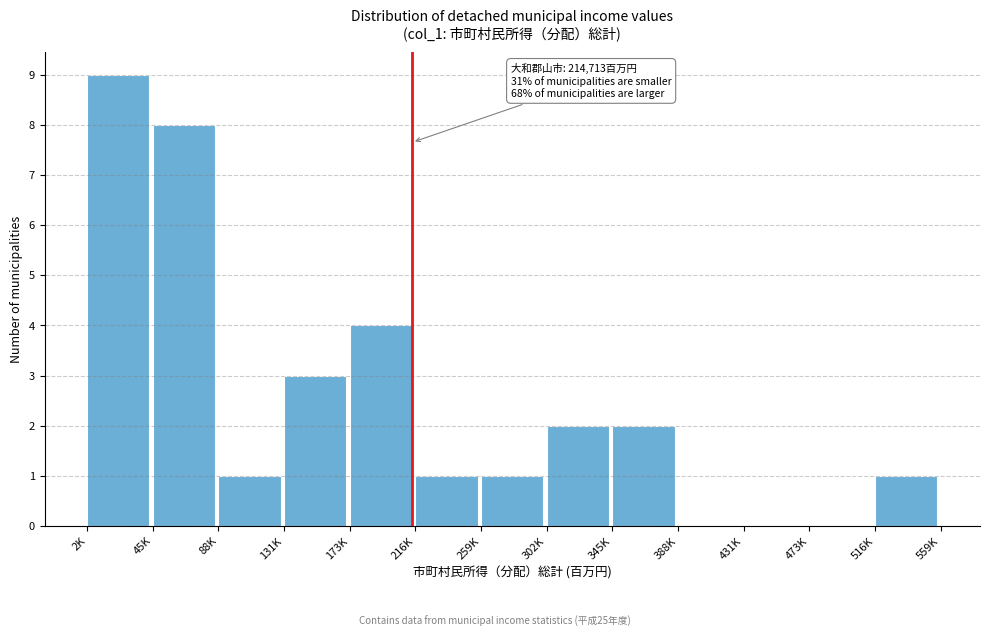

Reading right to left, what are all the values shown in this chart?

516K=1	473K=0	431K=0	388K=0	345K=2	302K=2	259K=1	216K=1	173K=4	131K=3	88K=1	45K=8	2K=9